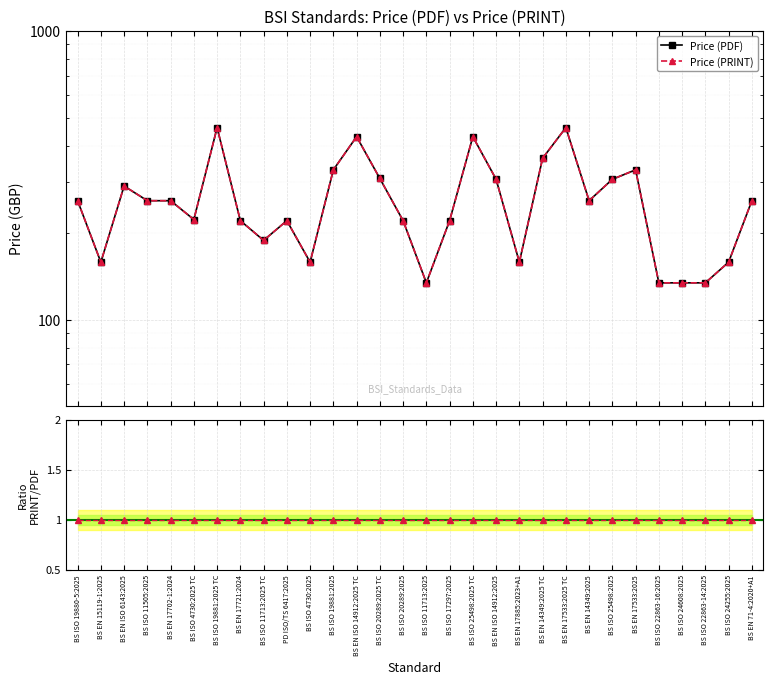

How many data points in Price (PRINT) are less than 258?

14